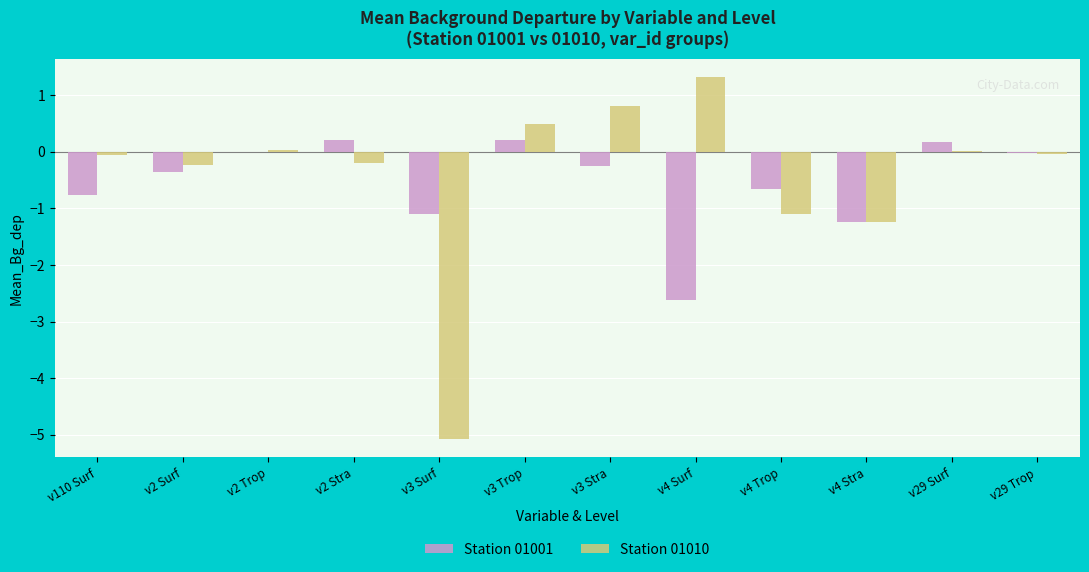

Between v2 Surf and v4 Surf, which series saw the biggest shift?

Station 01001